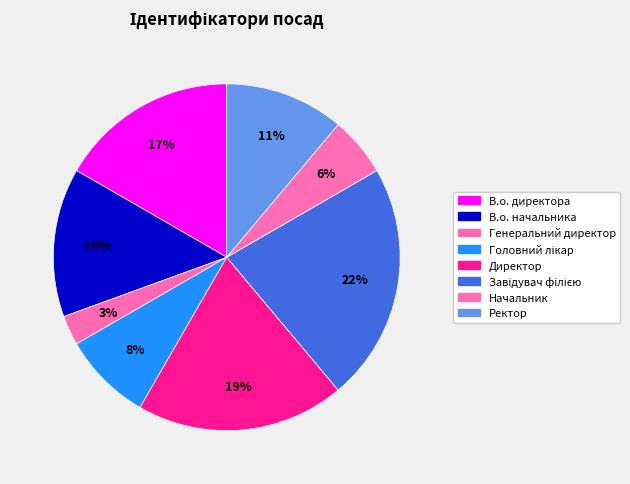

How many segments does this pie chart have?

8